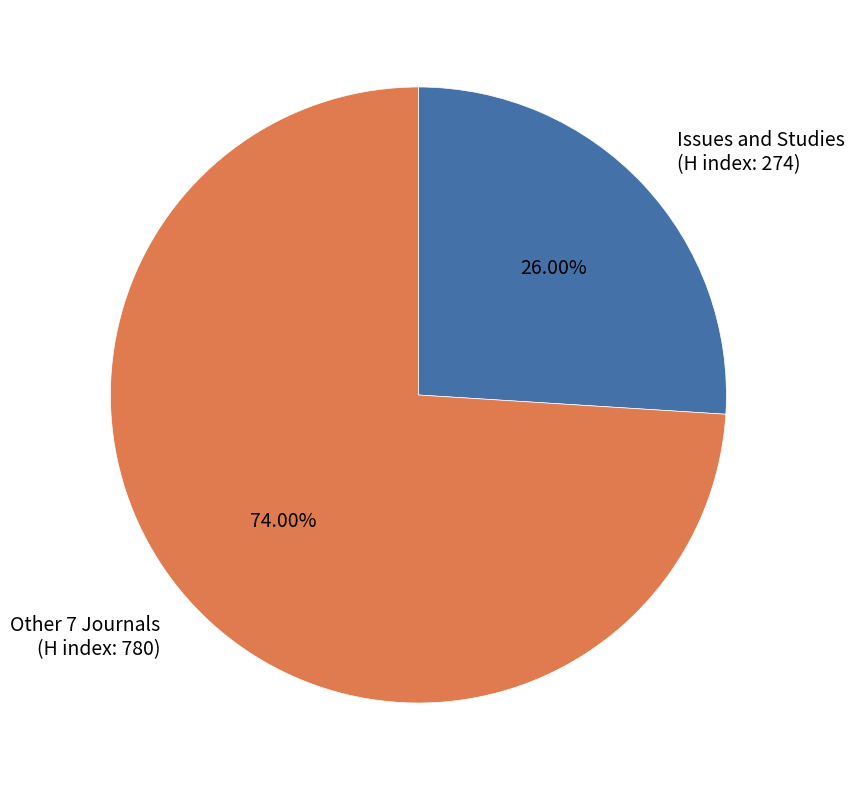

To the nearest percent, what is the average slice percentage?

50%